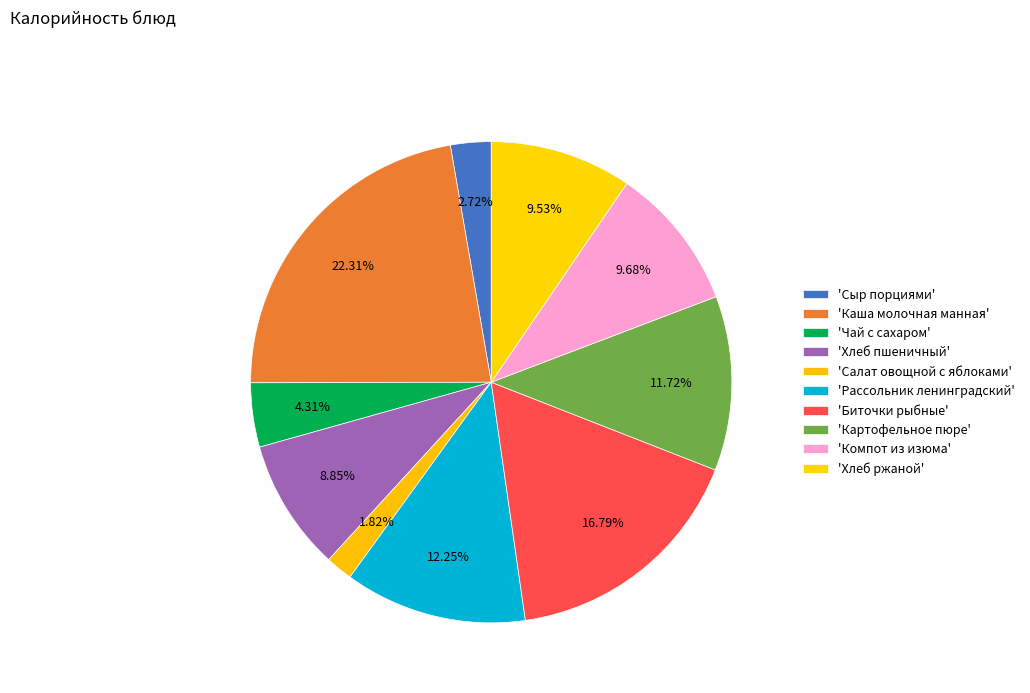

How many slices are in this pie chart?

10